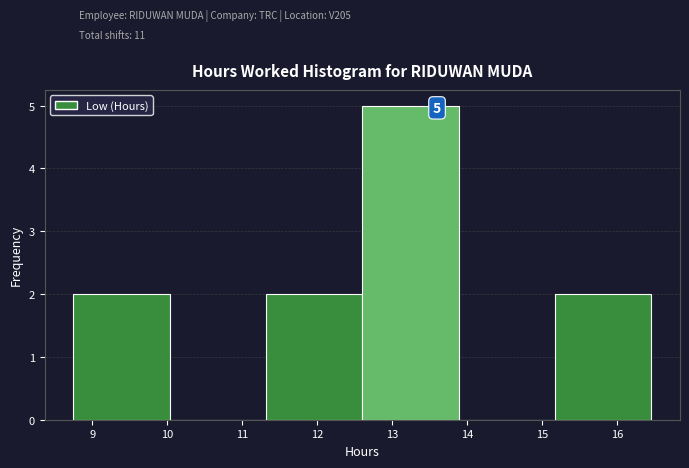

Over which range of the x-axis is the bar tallest?

12.6 to 13.9